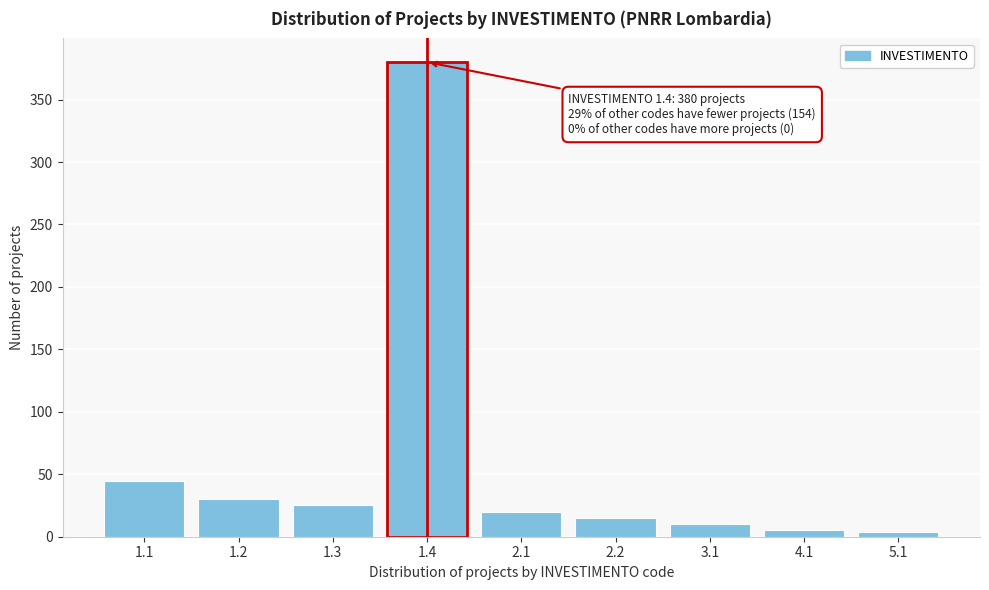

What is the sum of all values?

534